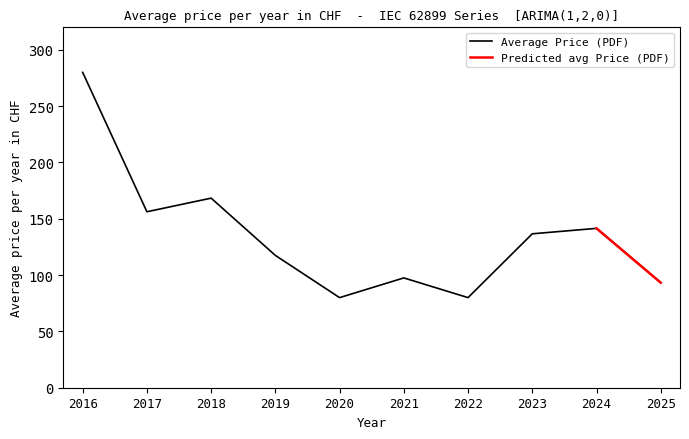

At which label is Average Price (PDF) closest to 180?

2018